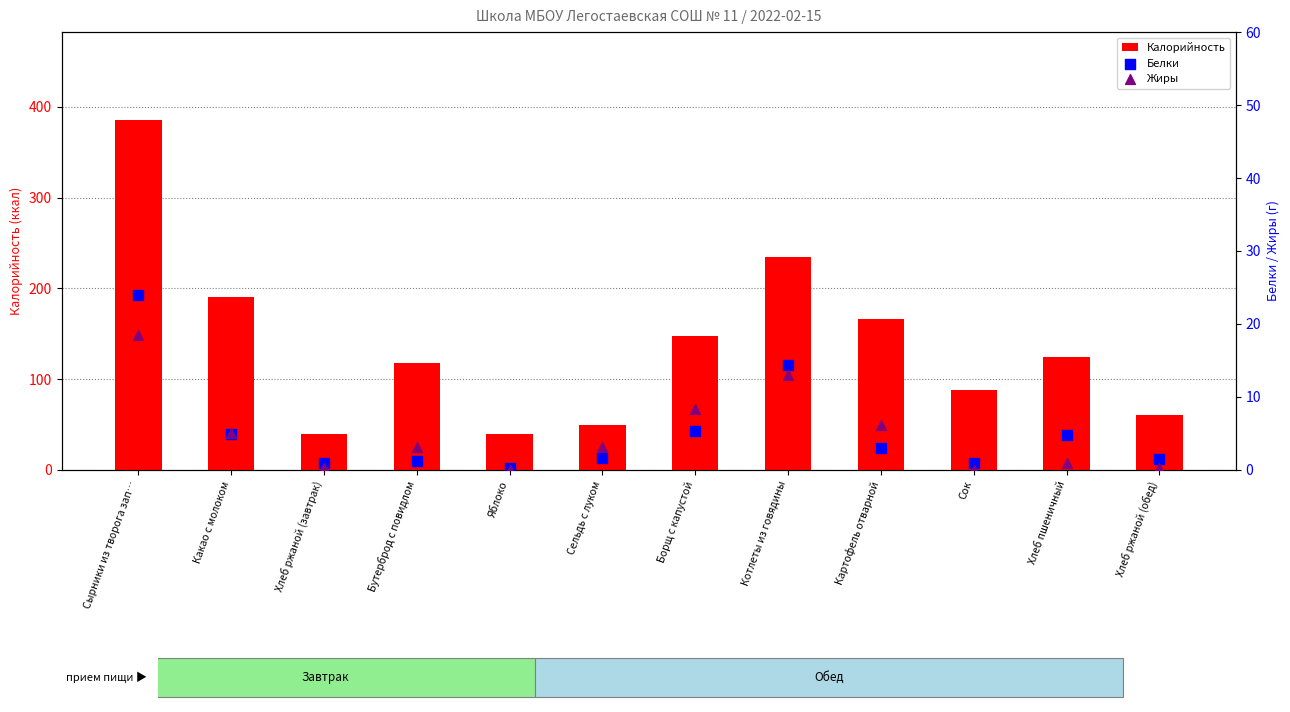

Which series contains the lowest Y value?

Жиры